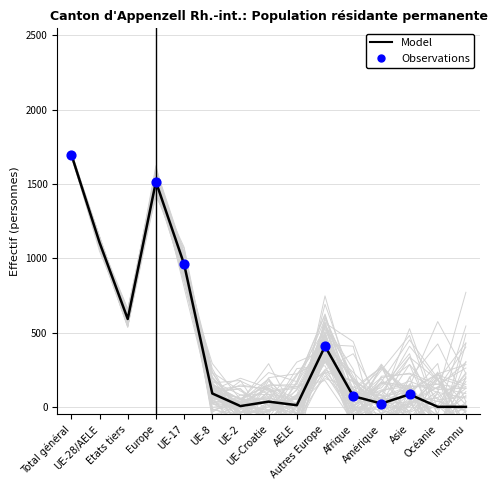

At which category is the sum across all series the highest?

Total général